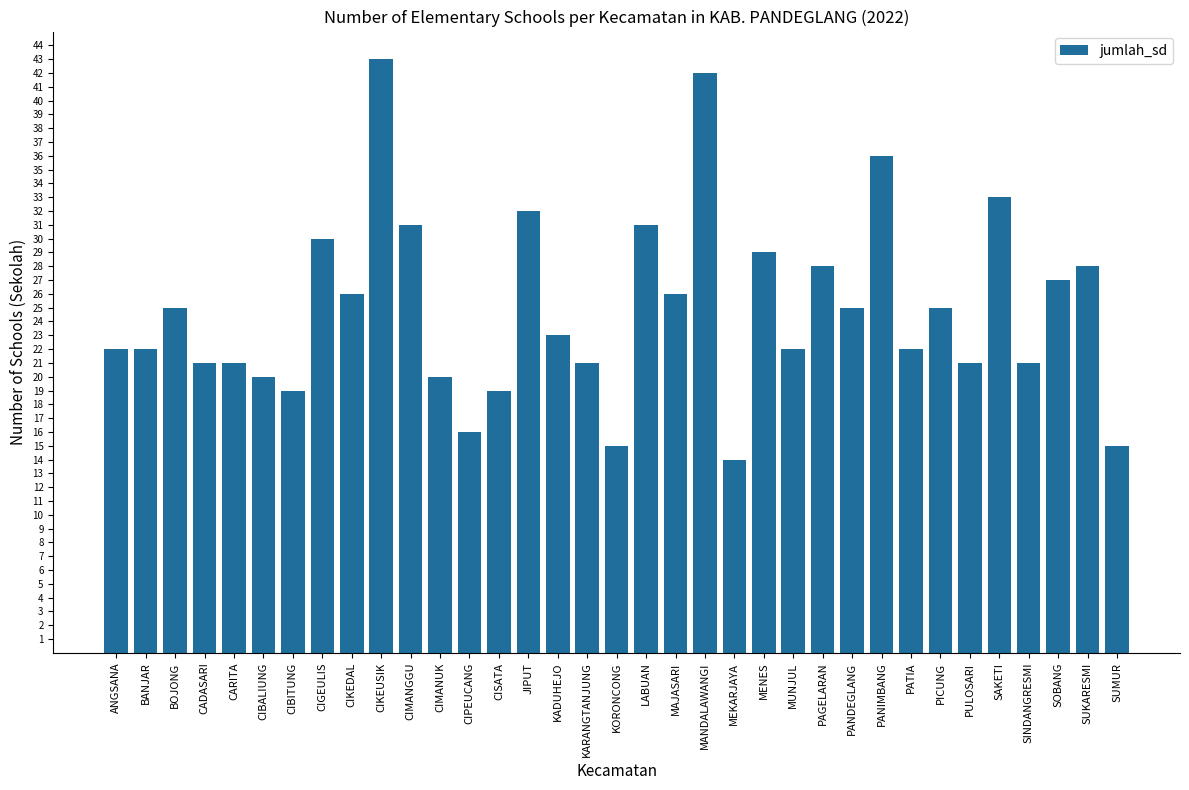

What is the sum of all values?

871